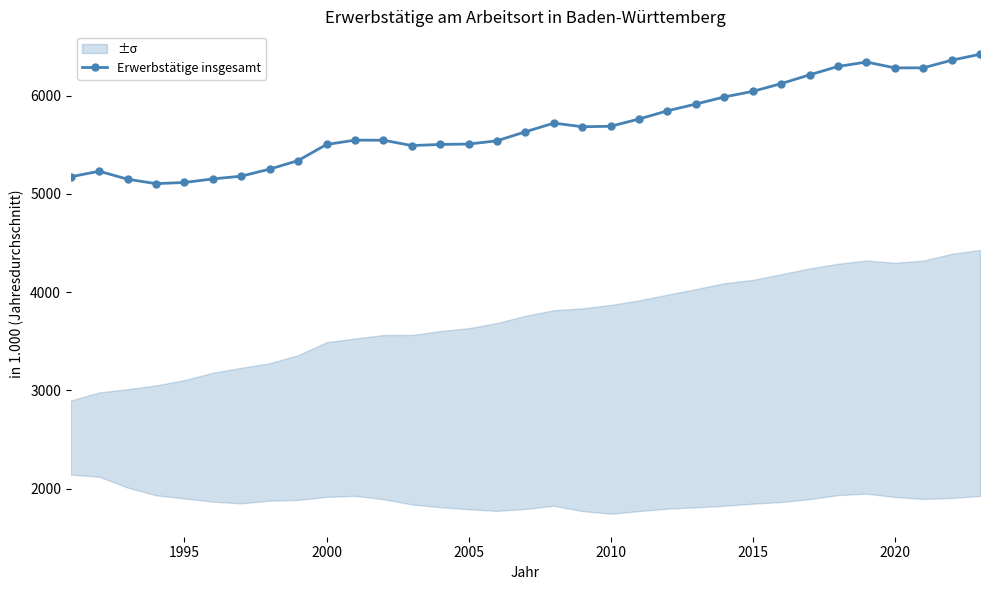

Is it true that Erwerbstätige insgesamt equals 5117.0 at 1995?

True